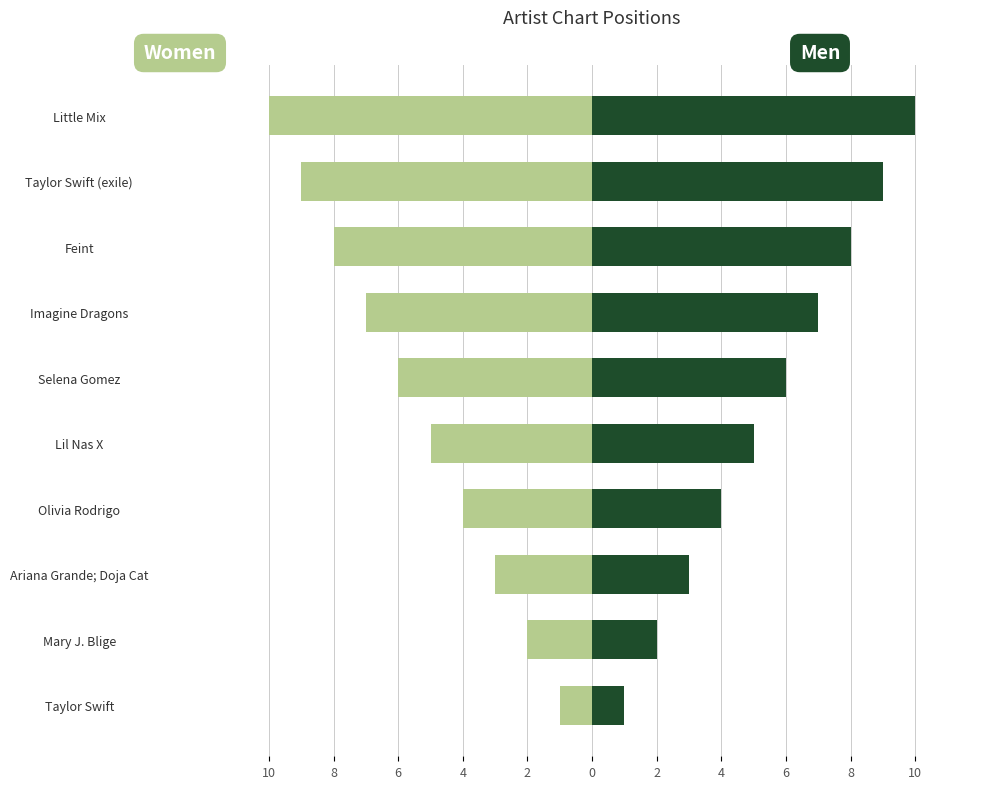

List the series in order of their overall mean, lowest first.

Position (left), Position (right)